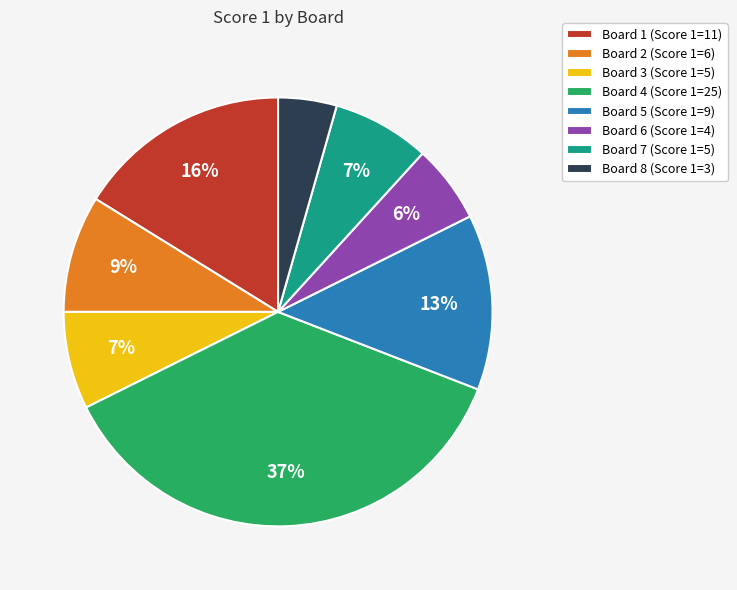

The Board 6 slice represents 1% of the pie. True or false?

False